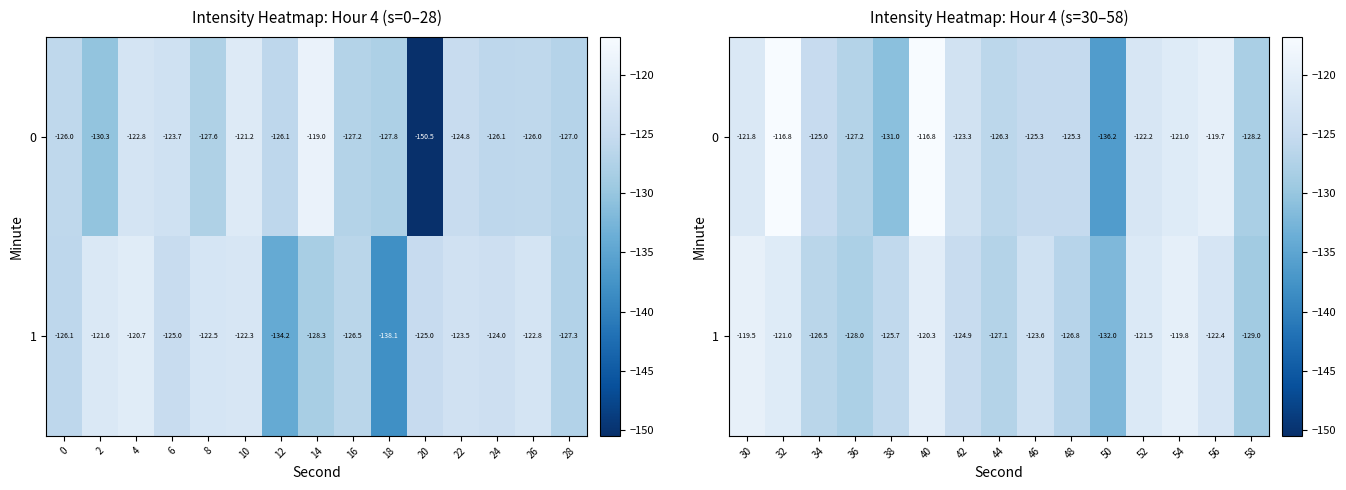

What is the greatest value displayed?

-116.8